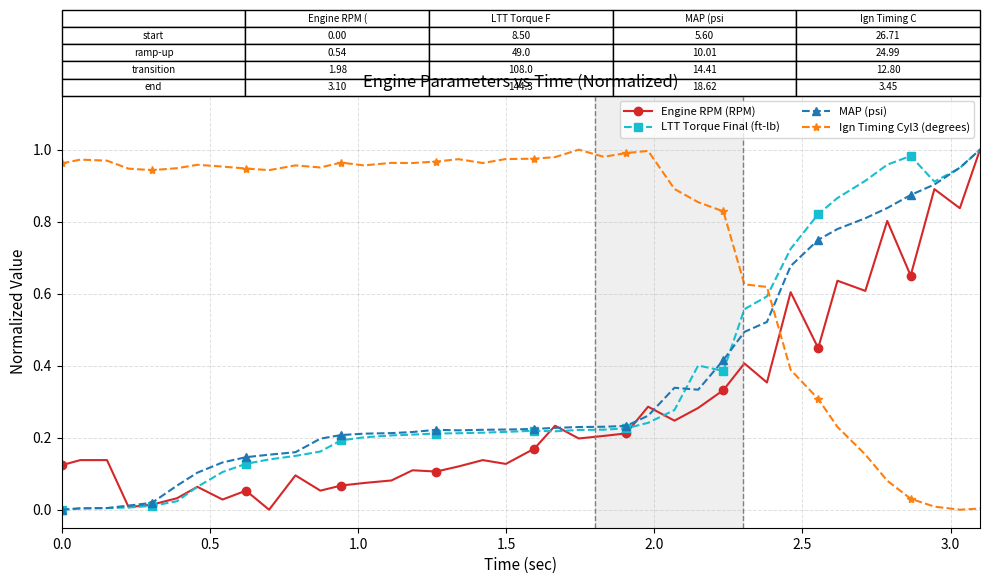

Which series has the largest total across all categories?

Ign Timing Cyl3 (degrees)